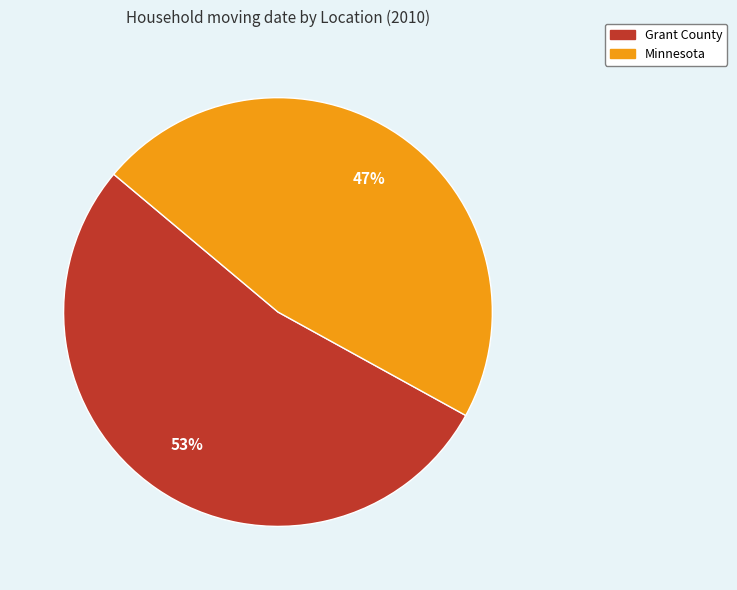

To the nearest percent, what is the difference between the largest and smallest slice percentages?

6%